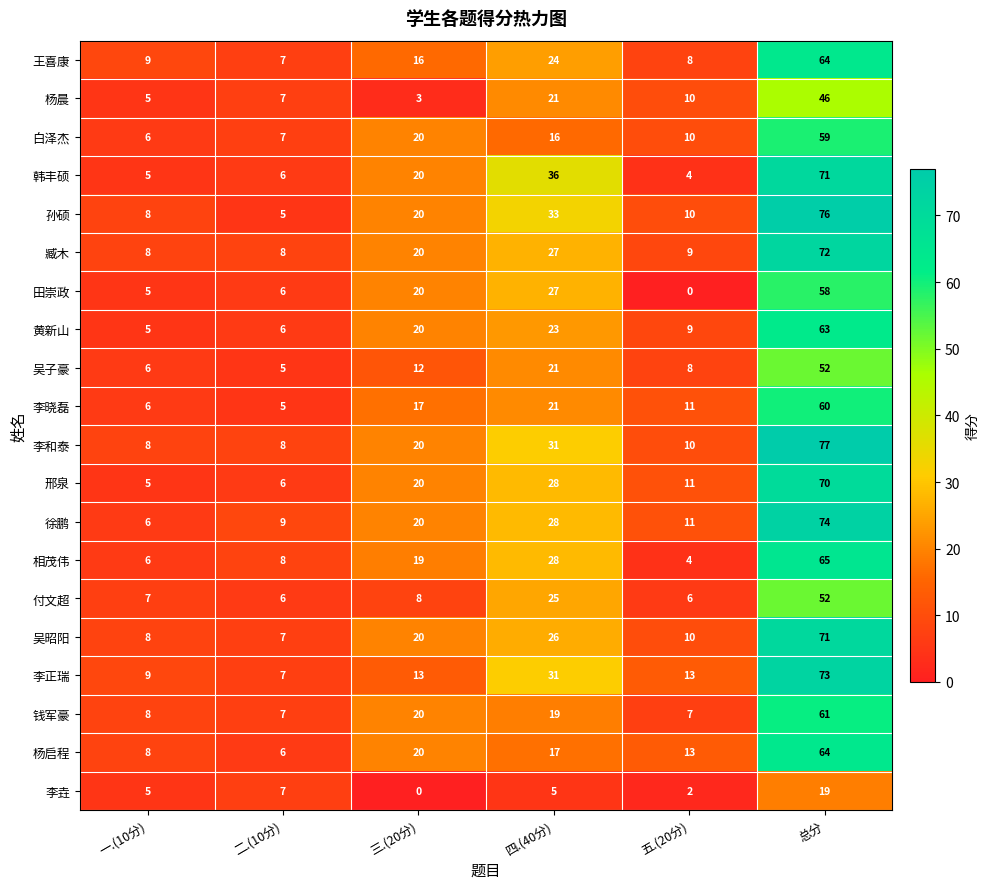

Rank the categories by 田崇政 value from highest to lowest.

总分, 四.(40分), 三.(20分), 二.(10分), 一.(10分), 五.(20分)